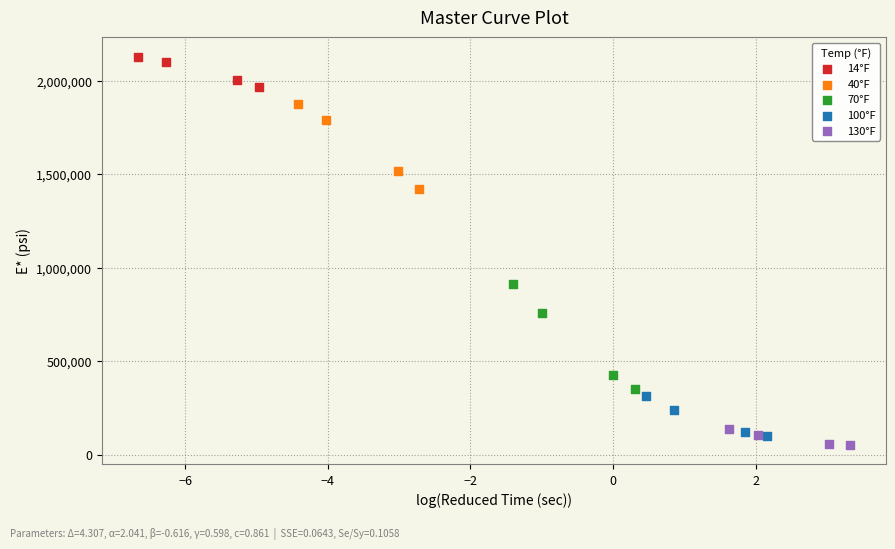

Which series contains the highest Y value?

14°F